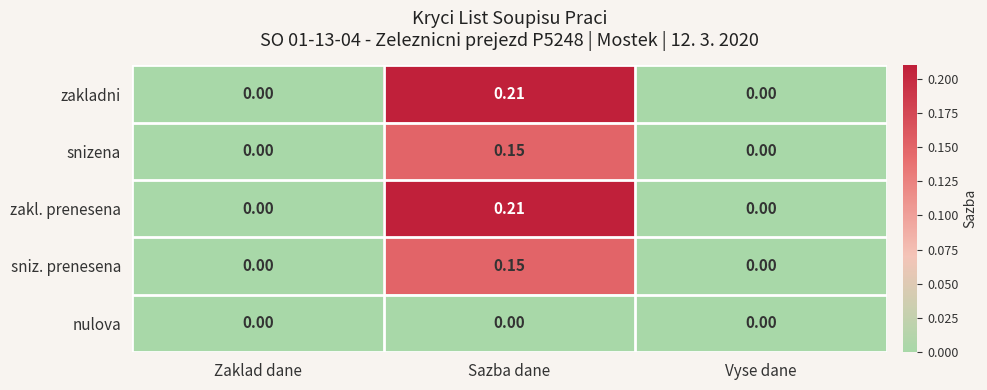

At which label does sniz. prenesena reach its peak?

Sazba dane